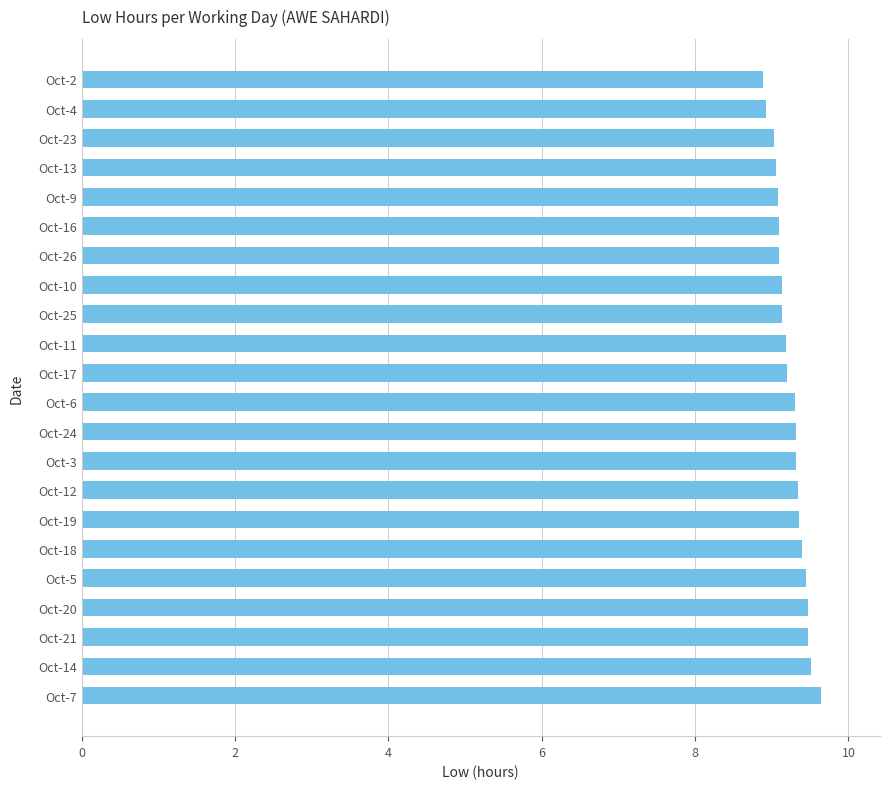

What is the change in value from Oct-14 to Oct-2?

-0.6